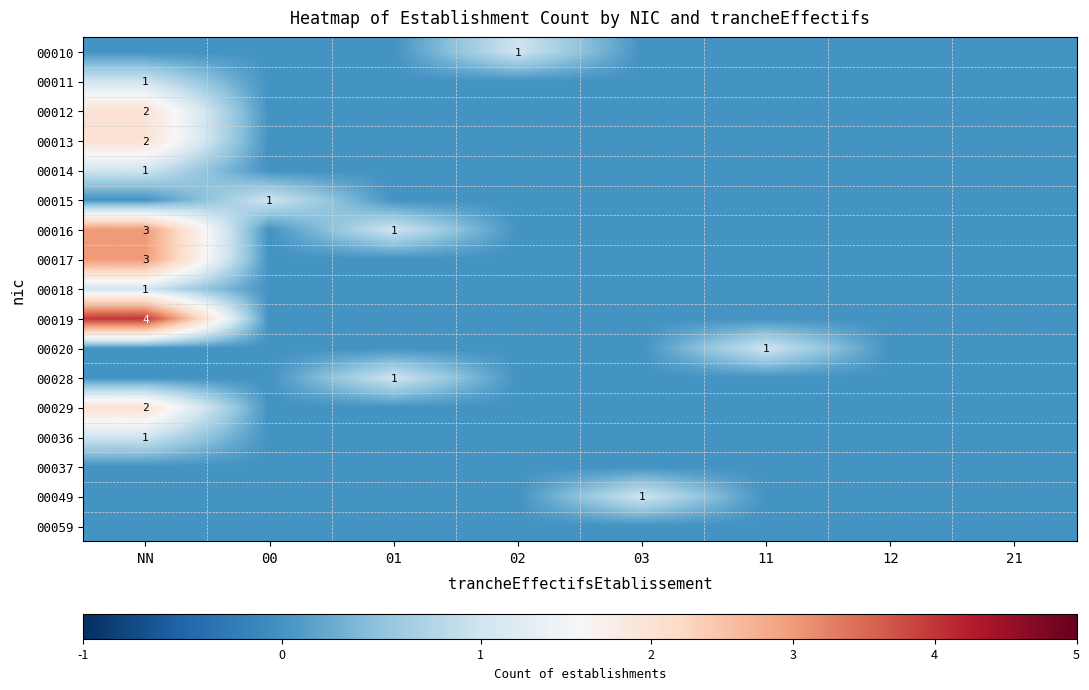

Which series has the largest total across all categories?

00016